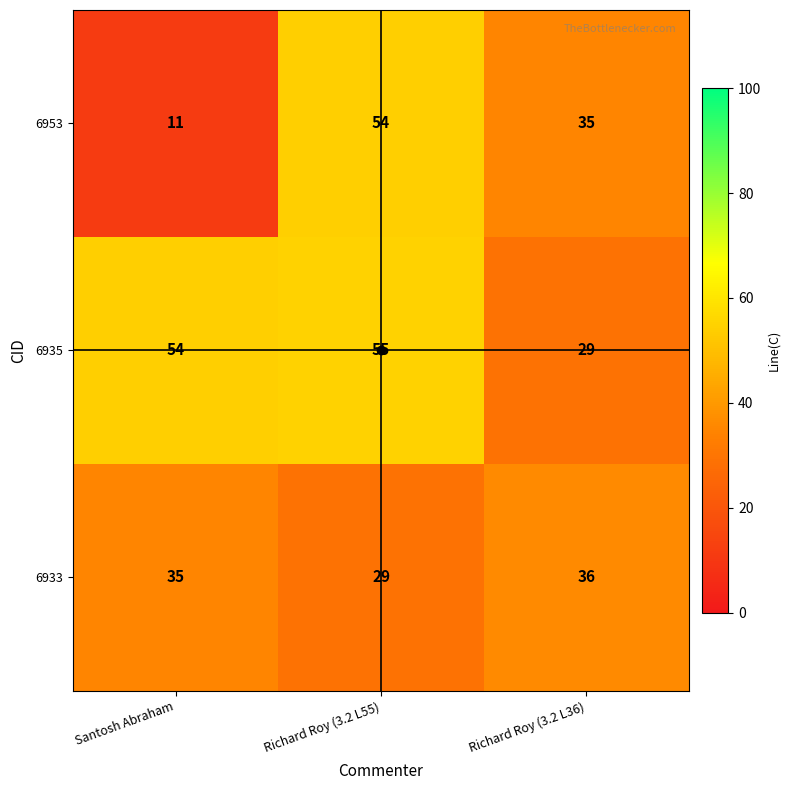

Which series changed the most between Richard Roy (3.2 L55) and Richard Roy (3.2 L36)?

6935